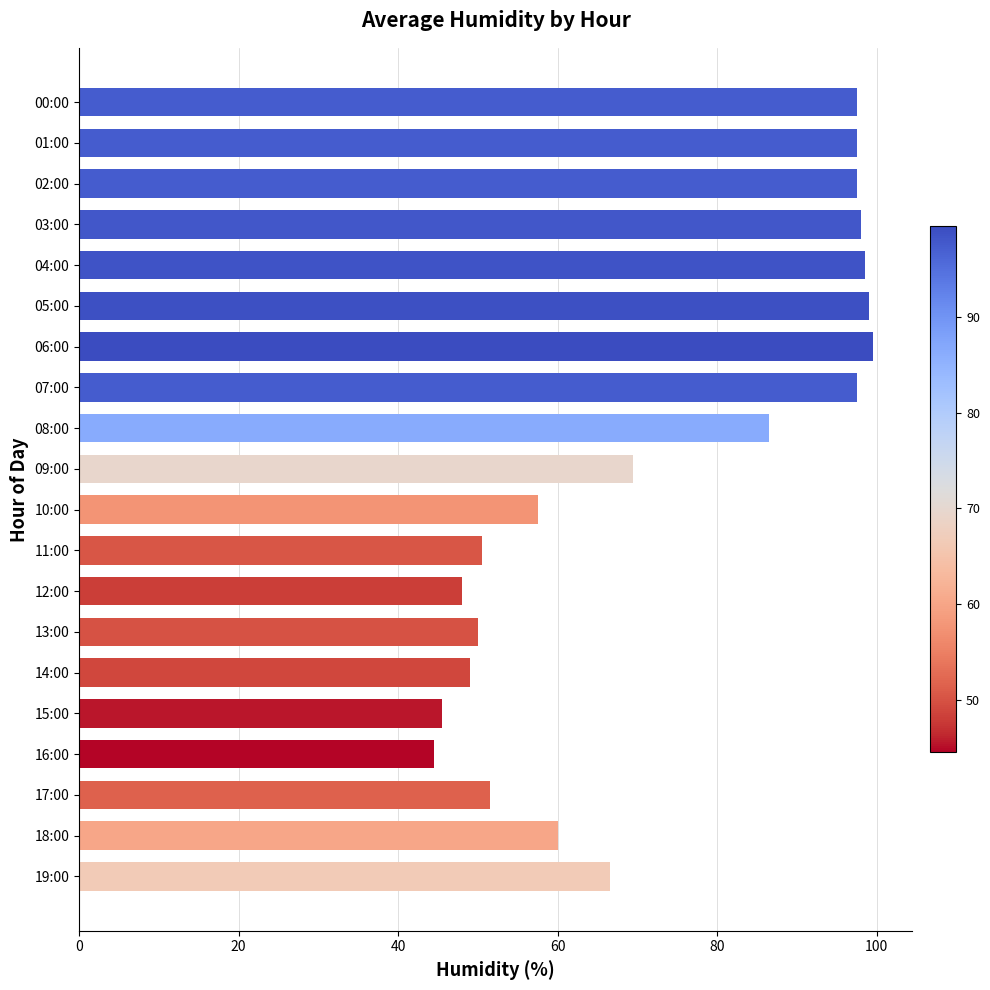

True or false: the data shows 33.9 at 09:00.

False